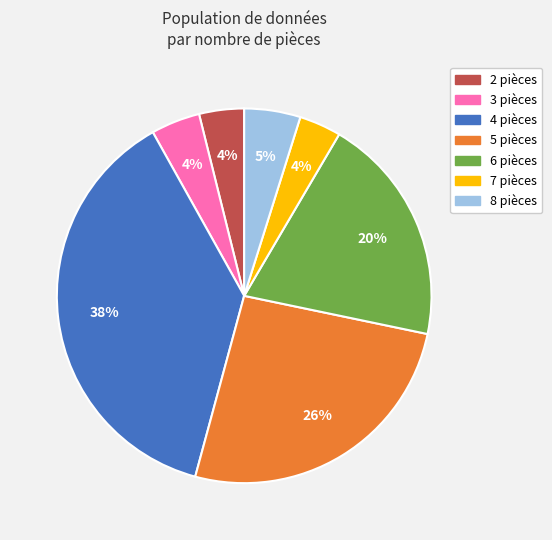

Is there a majority slice in this chart?

No